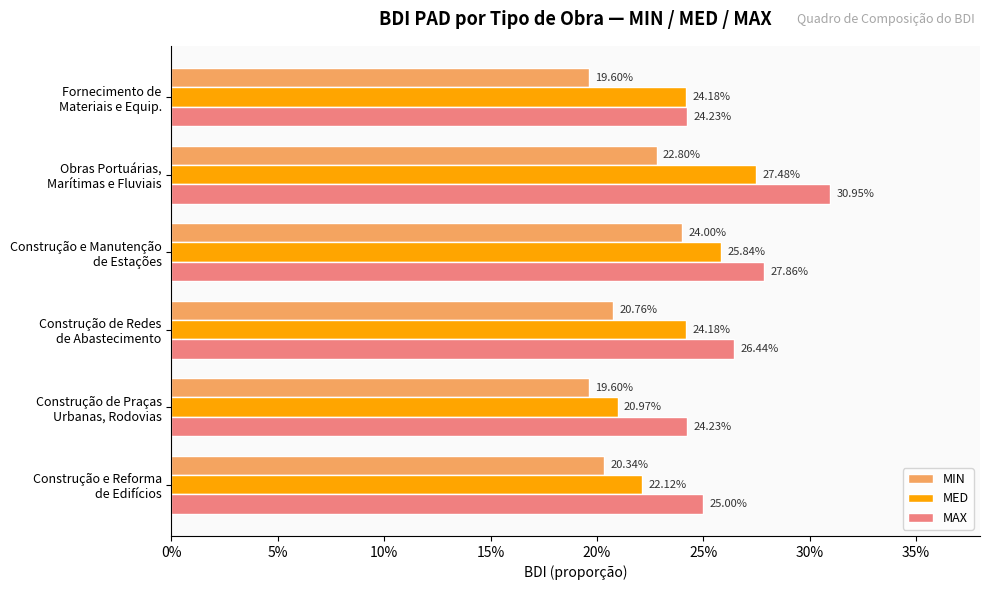

What are all the series names shown in the legend?

MIN, MED, MAX